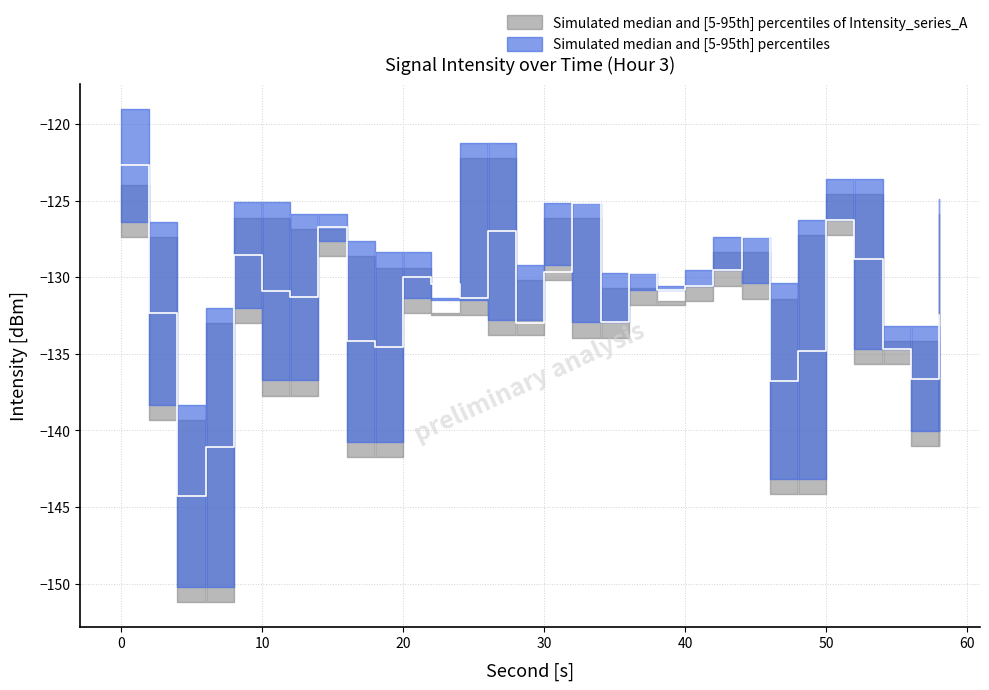

True or false: intensity_lower has more than 2 interior local peaks.

True